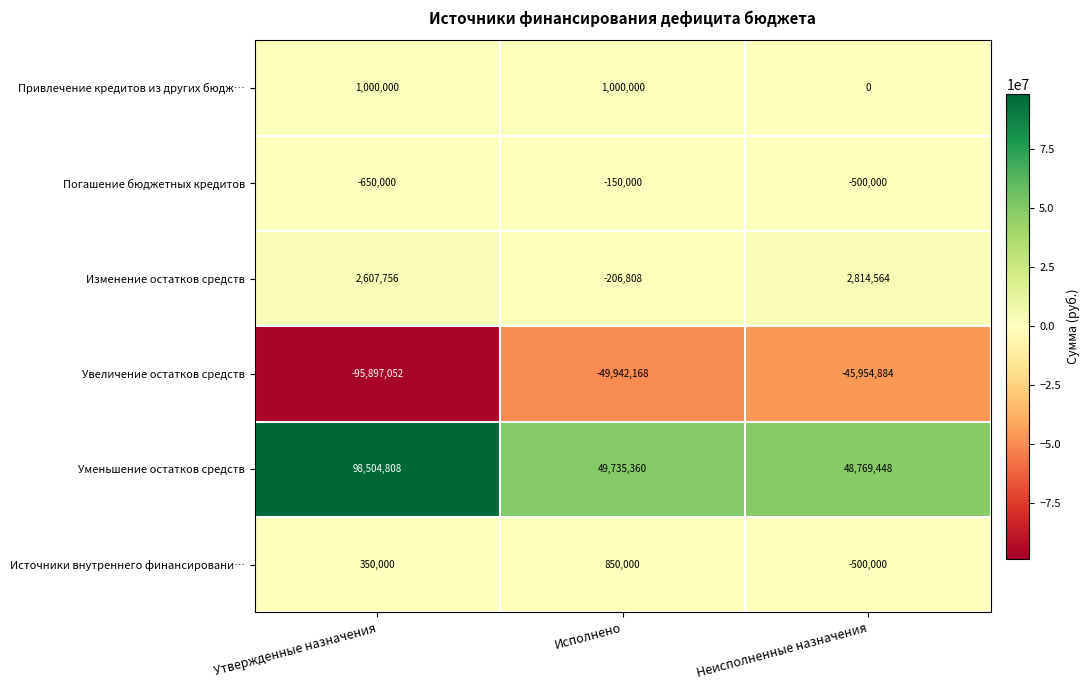

What is the total value across all series at Утвержденные назначения?

5915512